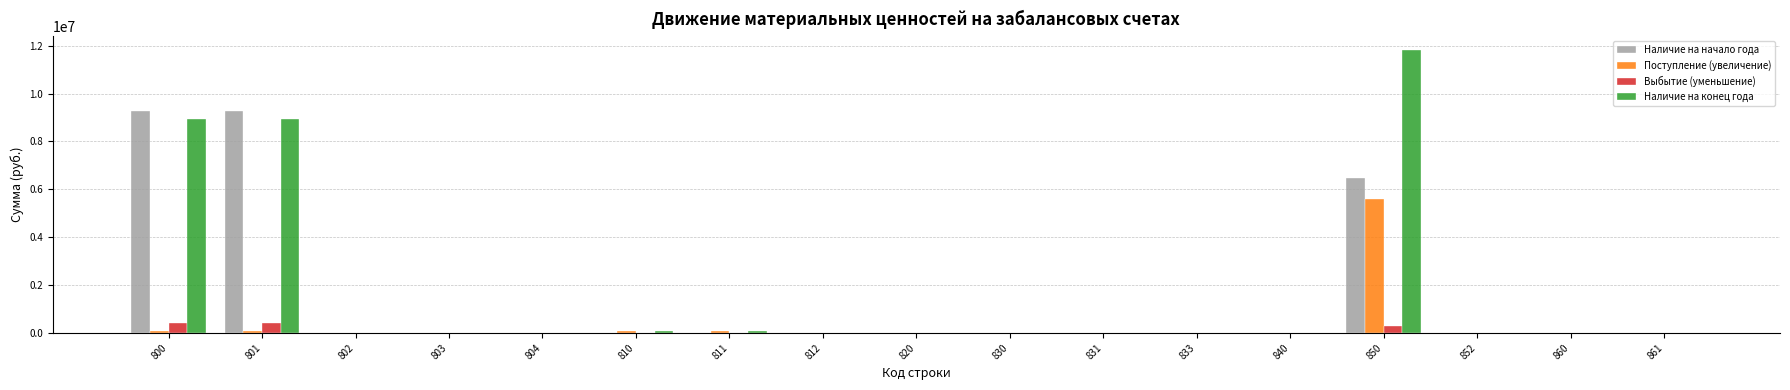

At which category is the sum across all series the highest?

850